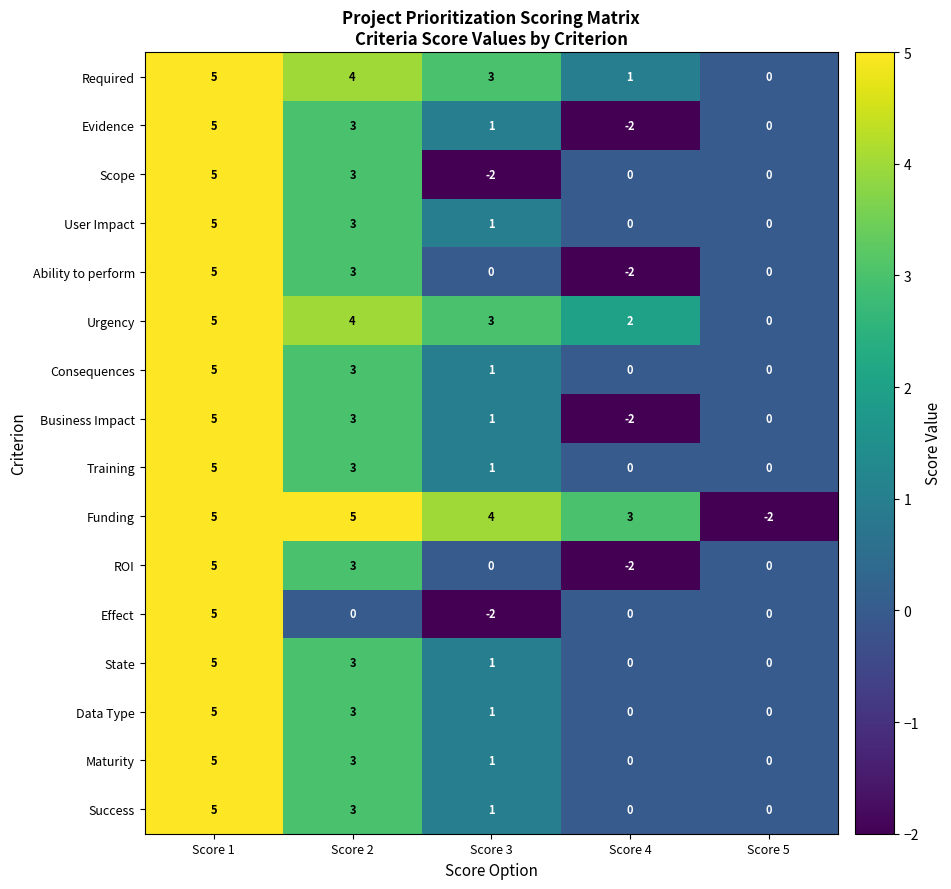

What is the sum of all Scope values?

6